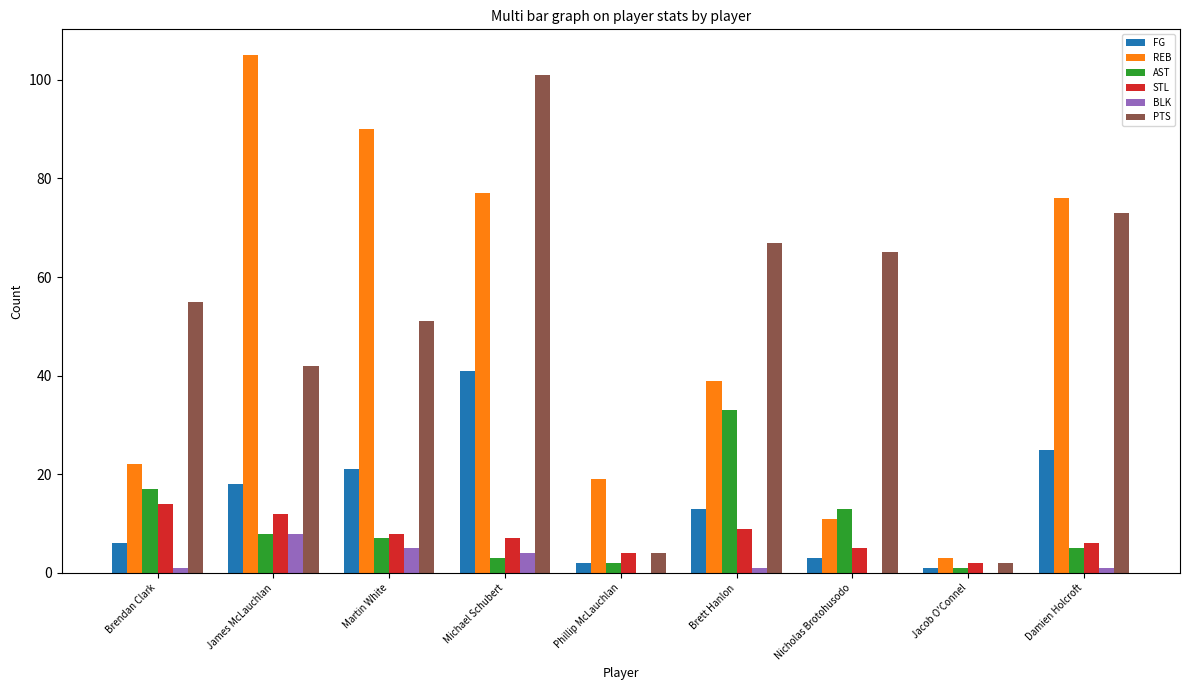

Between Brendan Clark and Jacob O'Connel, which series saw the biggest shift?

PTS